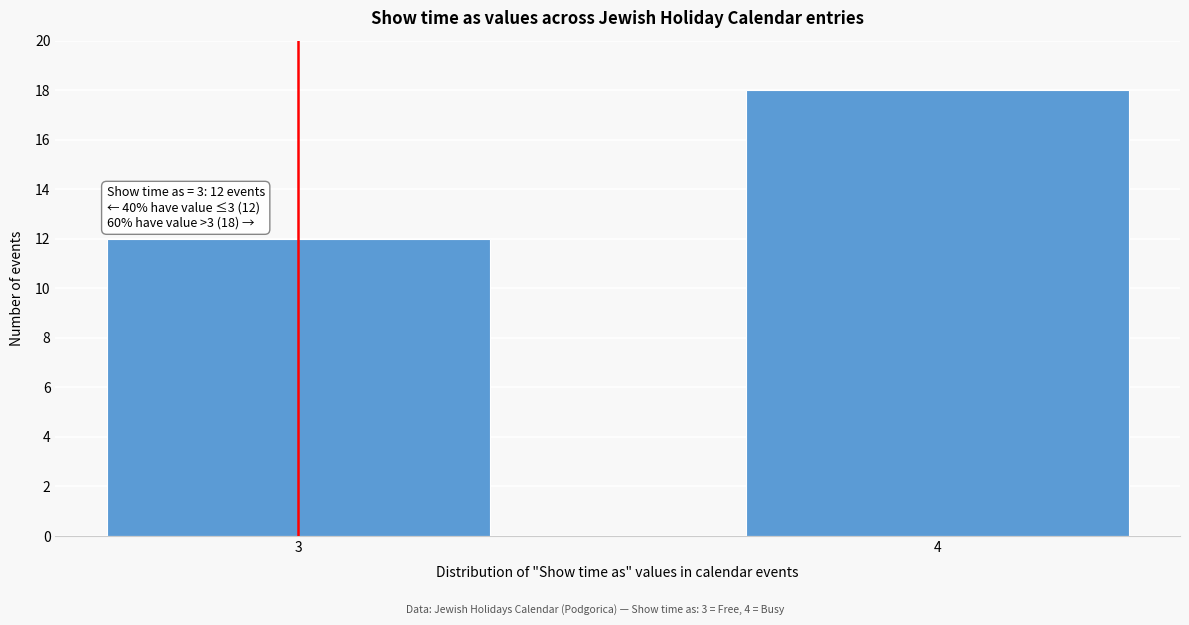

Reading left to right, extract all data points from this chart.

12	18